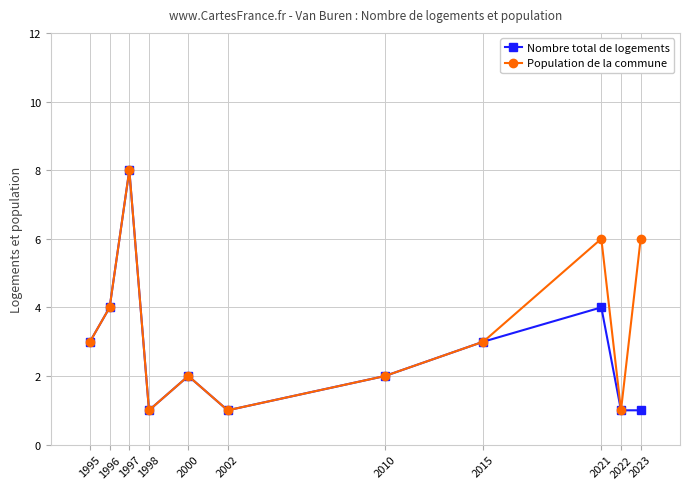

What is the total value across all series at 1995?

6